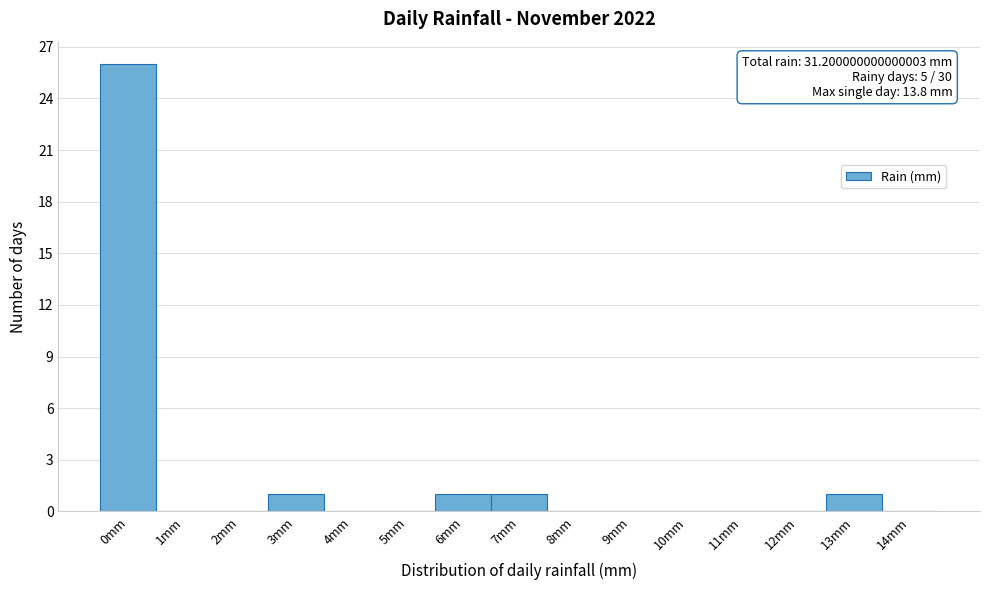

Reading right to left, list all the values displayed in this chart.

14mm=0	13mm=1	12mm=0	11mm=0	10mm=0	9mm=0	8mm=0	7mm=1	6mm=1	5mm=0	4mm=0	3mm=1	2mm=0	1mm=0	0mm=26